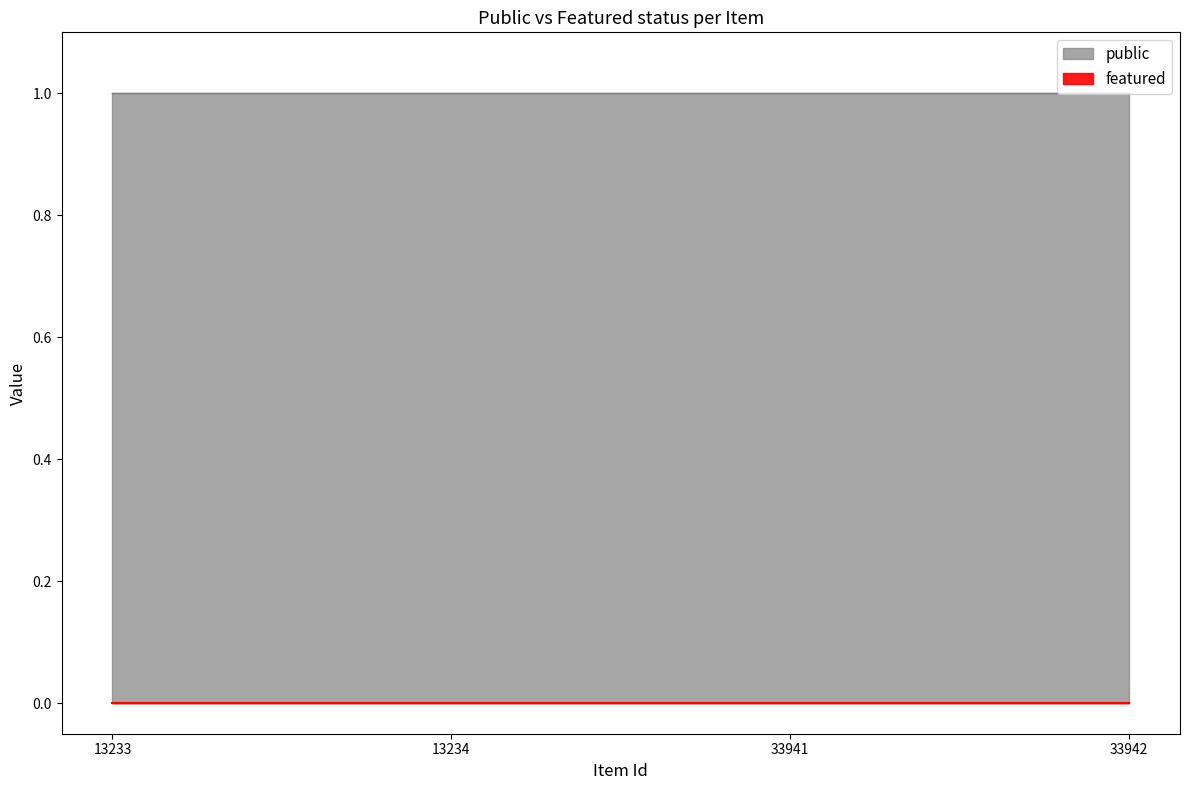

Rank the series by their average value, from lowest to highest.

featured, public